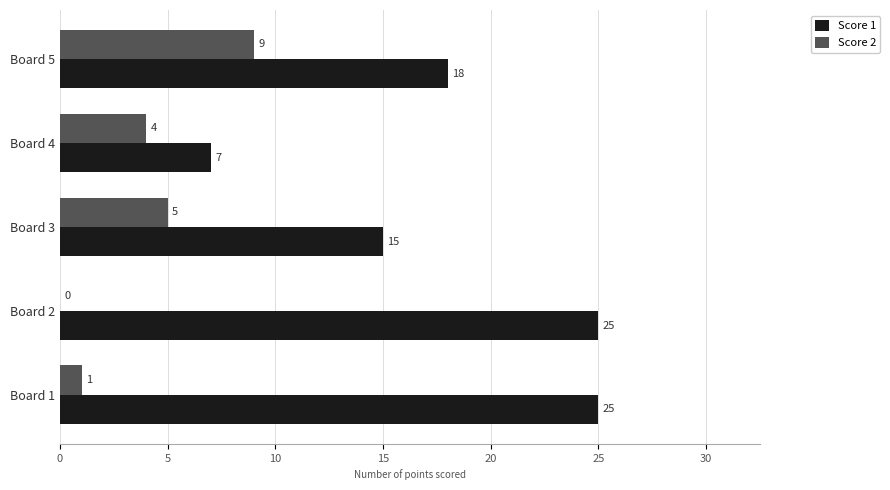

True or false: Score 2 has a value of 9 at Board 5.

True